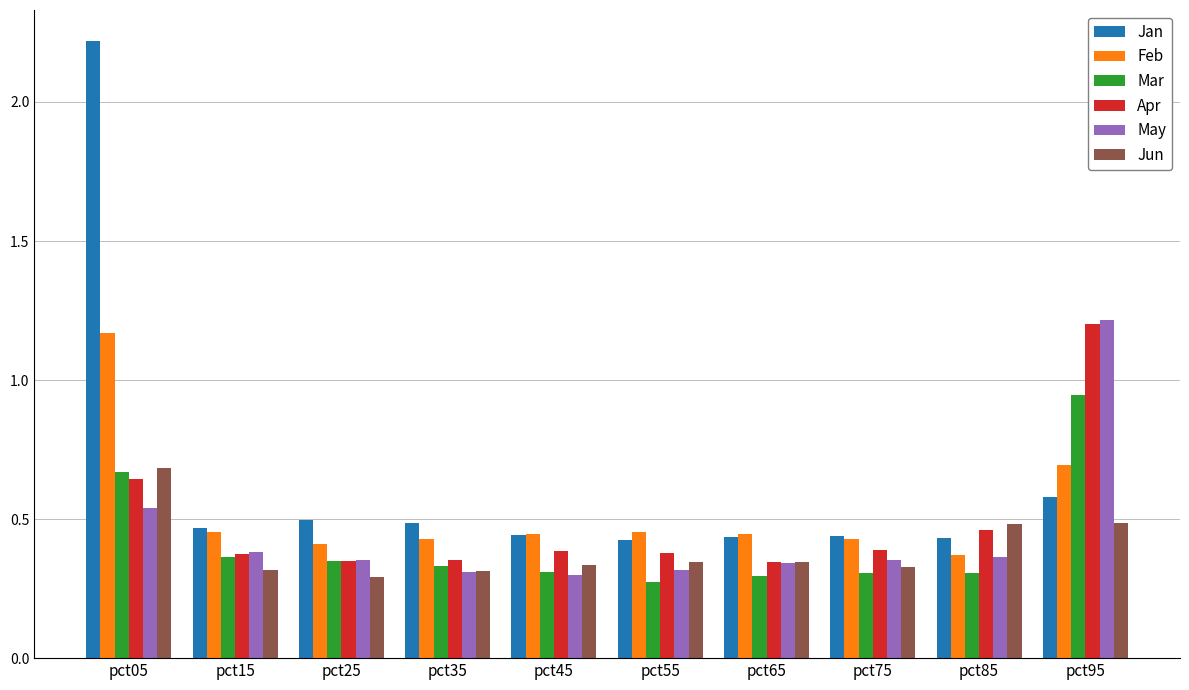

Is the value of May at pct25 greater than the value of Apr at pct05?

No